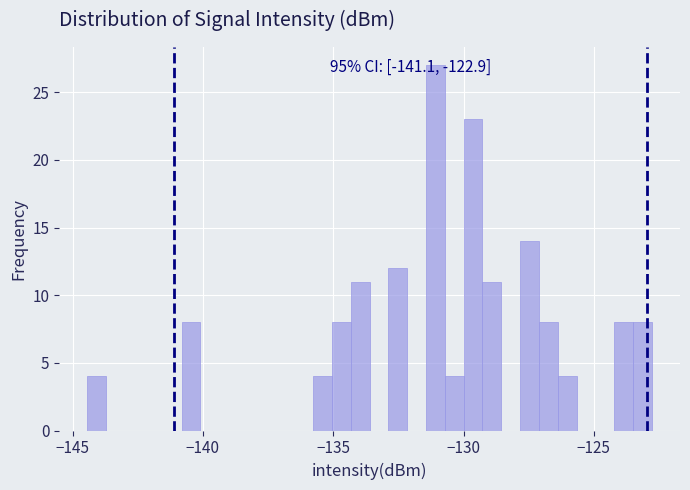

Read against the x-axis, roughly where is the centre of the tallest bar?

-131.0